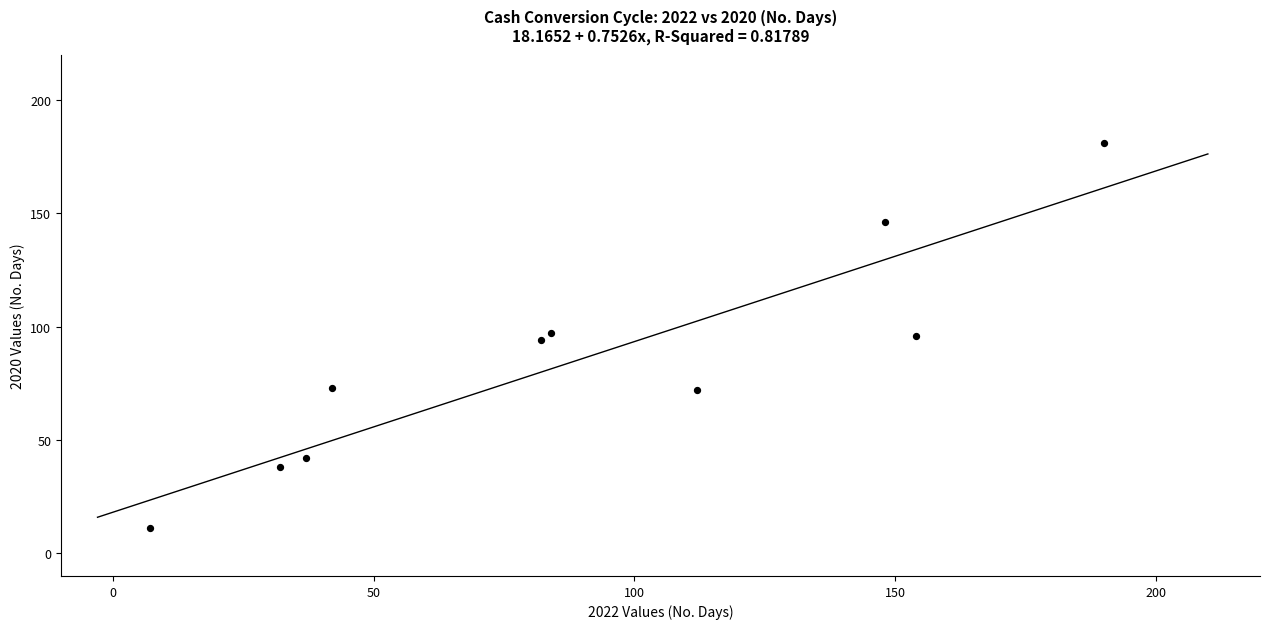

What is the average X value?

89